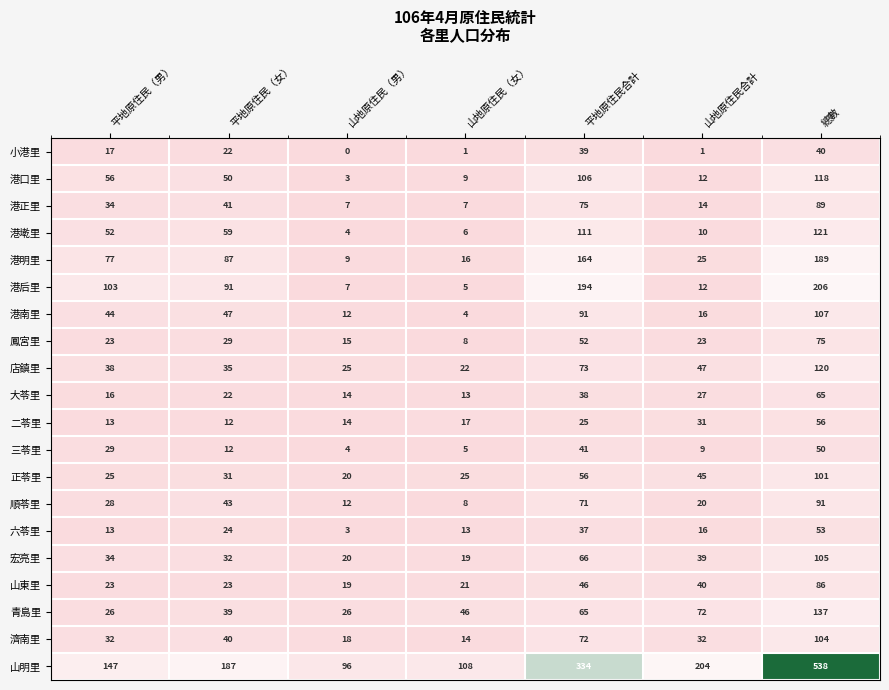

Which series has the largest range (max minus min)?

山明里